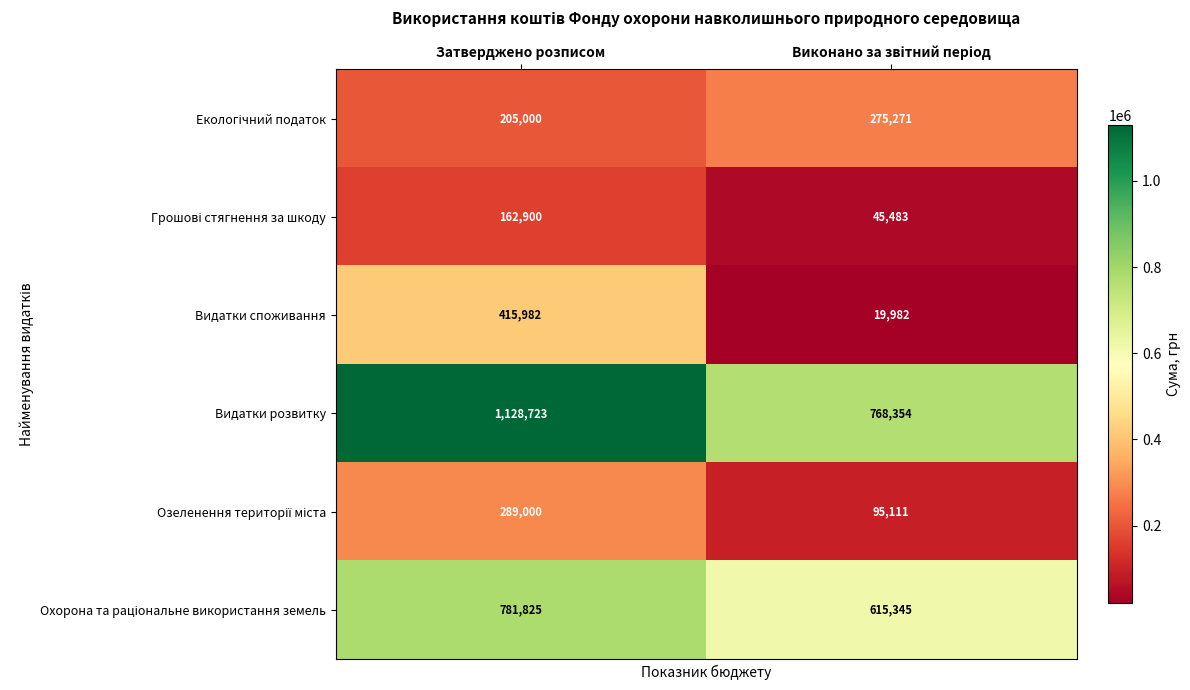

The Видатки розвитку series shows 1128723 at Затверджено розписом. True or false?

True